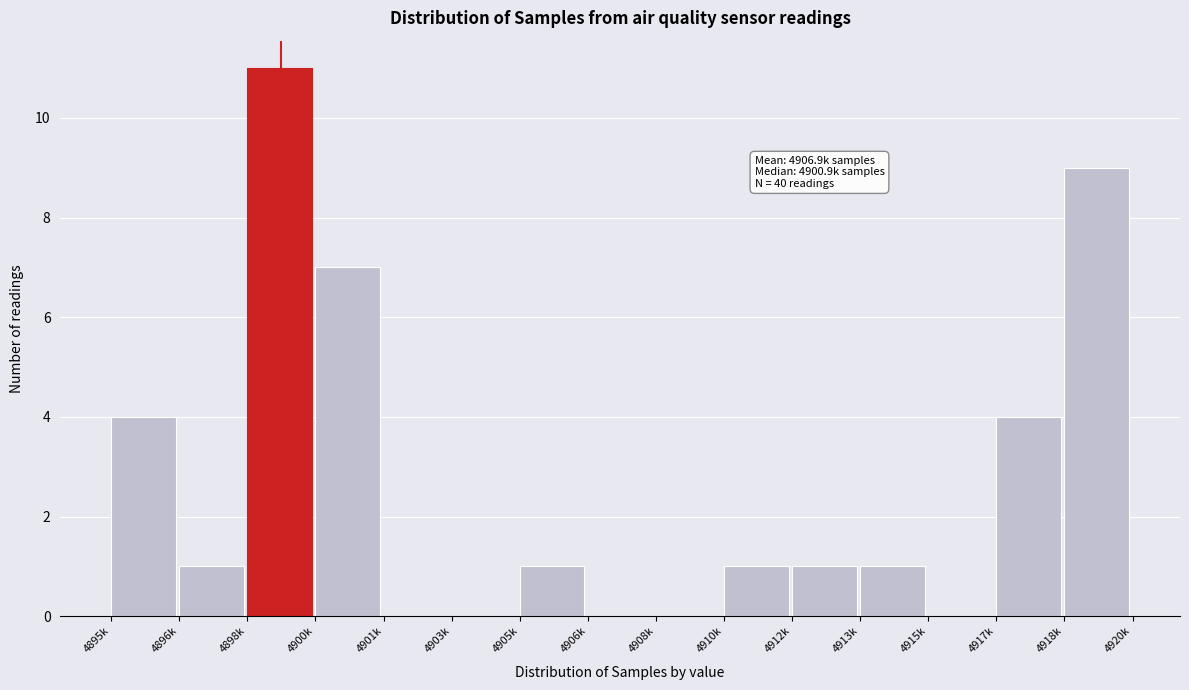

Reading left to right, extract all data points from this chart.

4895k=4	4896k=1	4898k=11	4900k=7	4901k=0	4903k=0	4905k=1	4906k=0	4908k=0	4910k=1	4912k=1	4913k=1	4915k=0	4917k=4	4918k=9